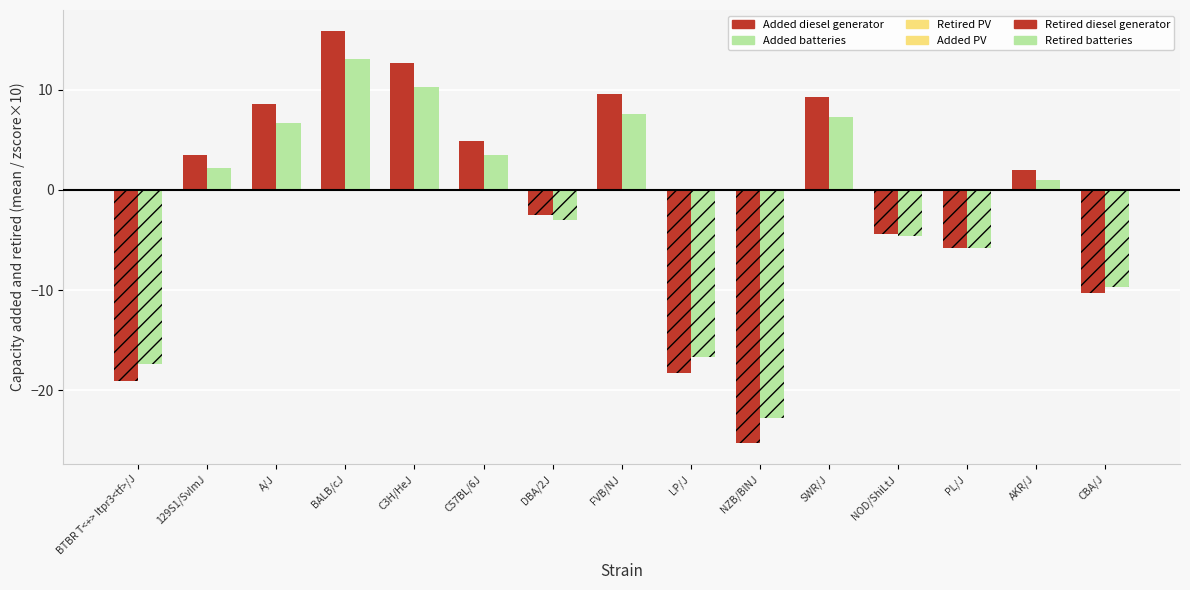

True or false: Added batteries has a value of 2.2 at 129S1/SvImJ.

True